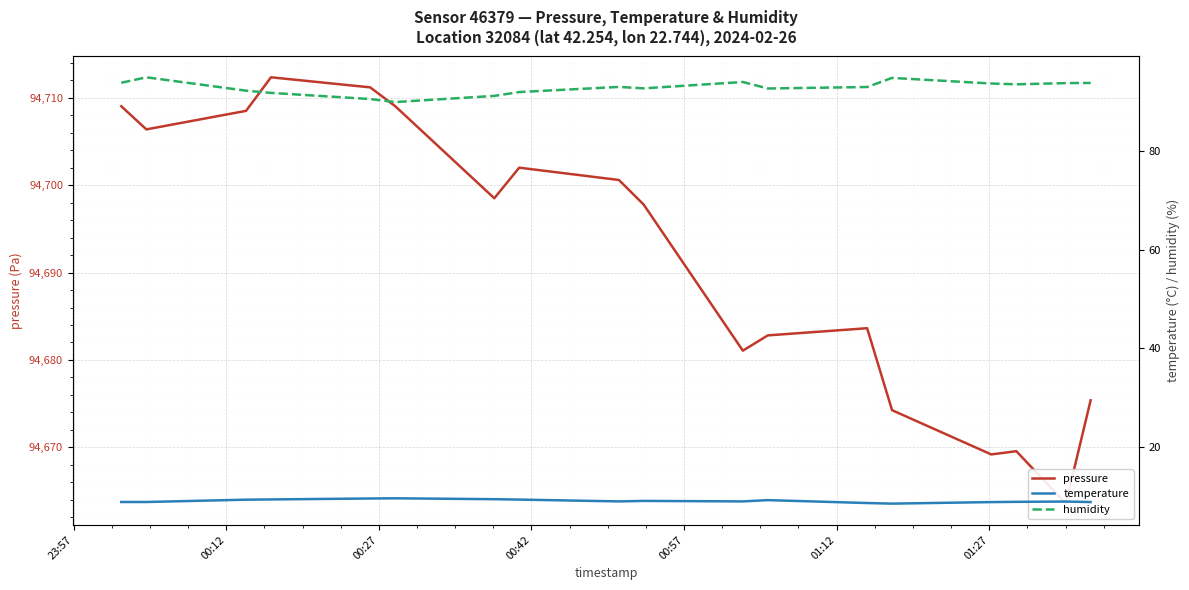

What is the difference between the second highest and minimum values in the humidity series?

4.9